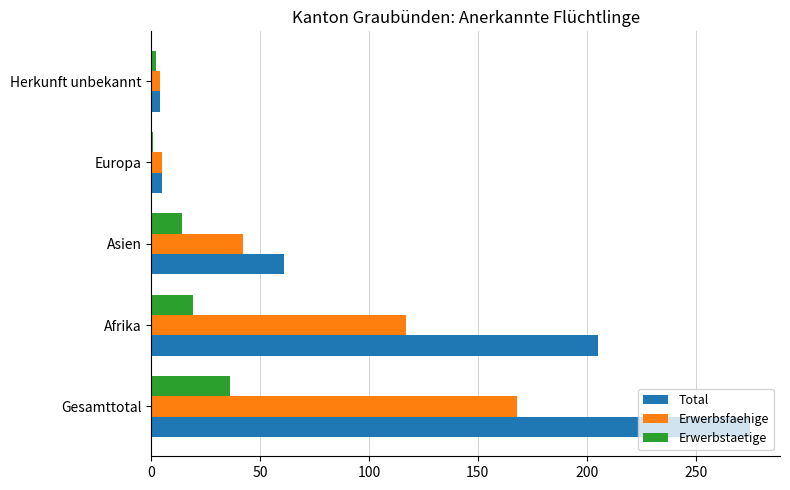

The value of Total at Asien is 98. True or false?

False